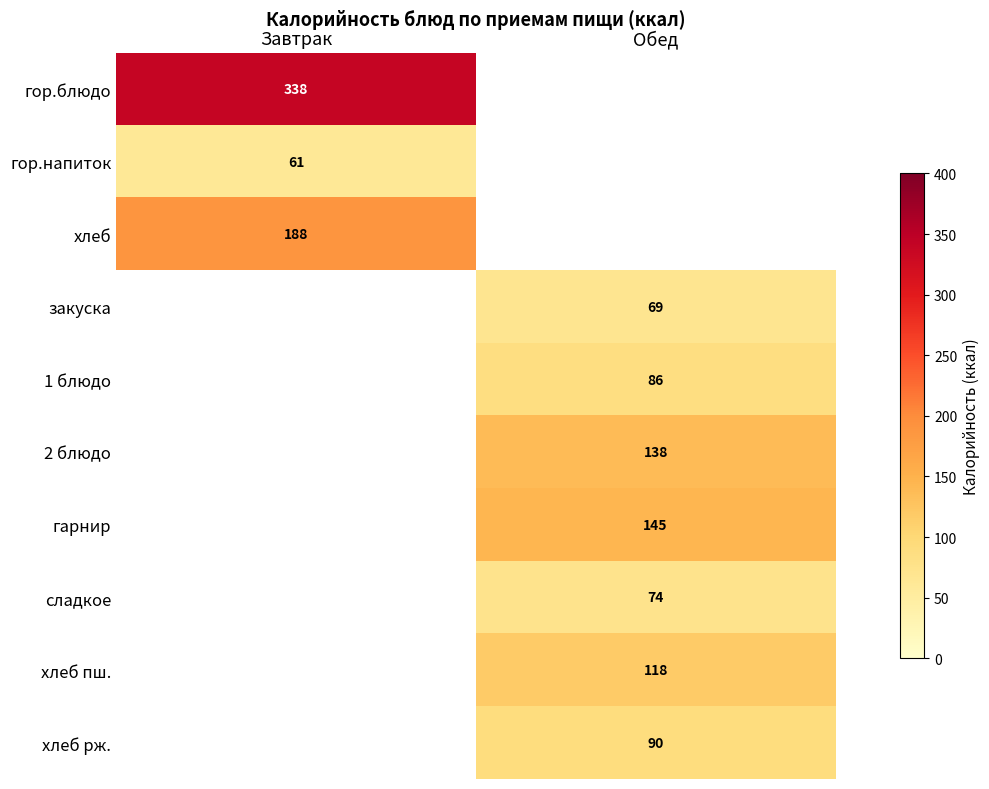

How many data points does each series have?

2